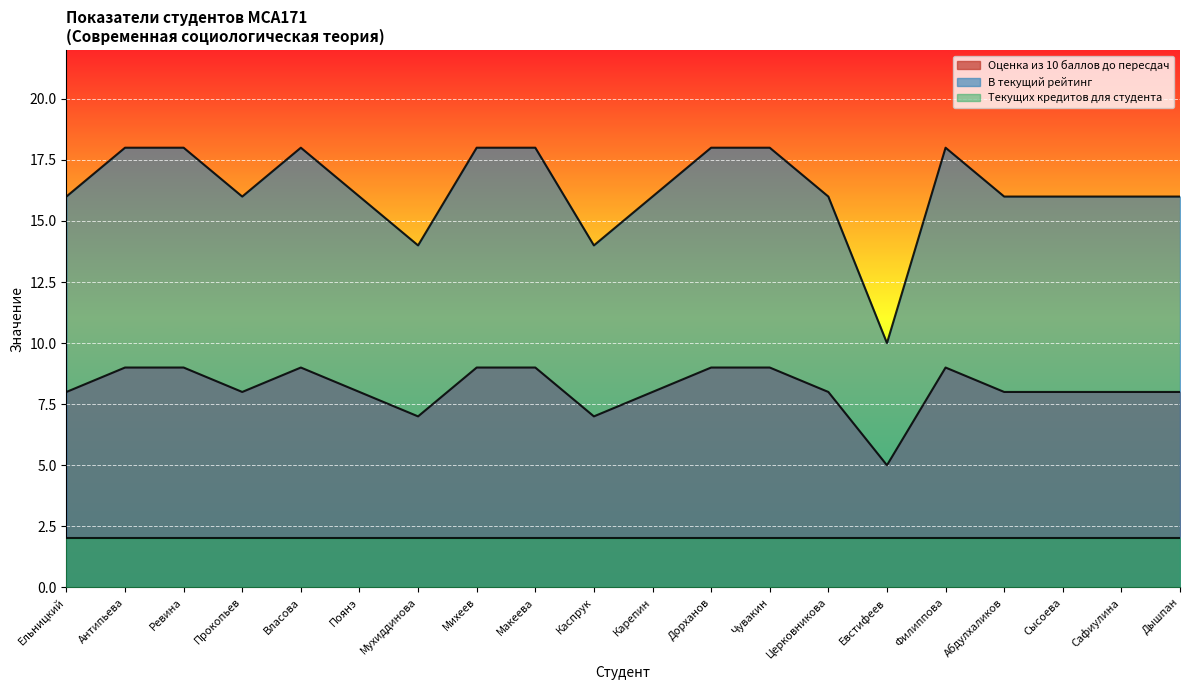

What is the approximate value of Оценка из 10 баллов до пересдач at Антипьева?

9